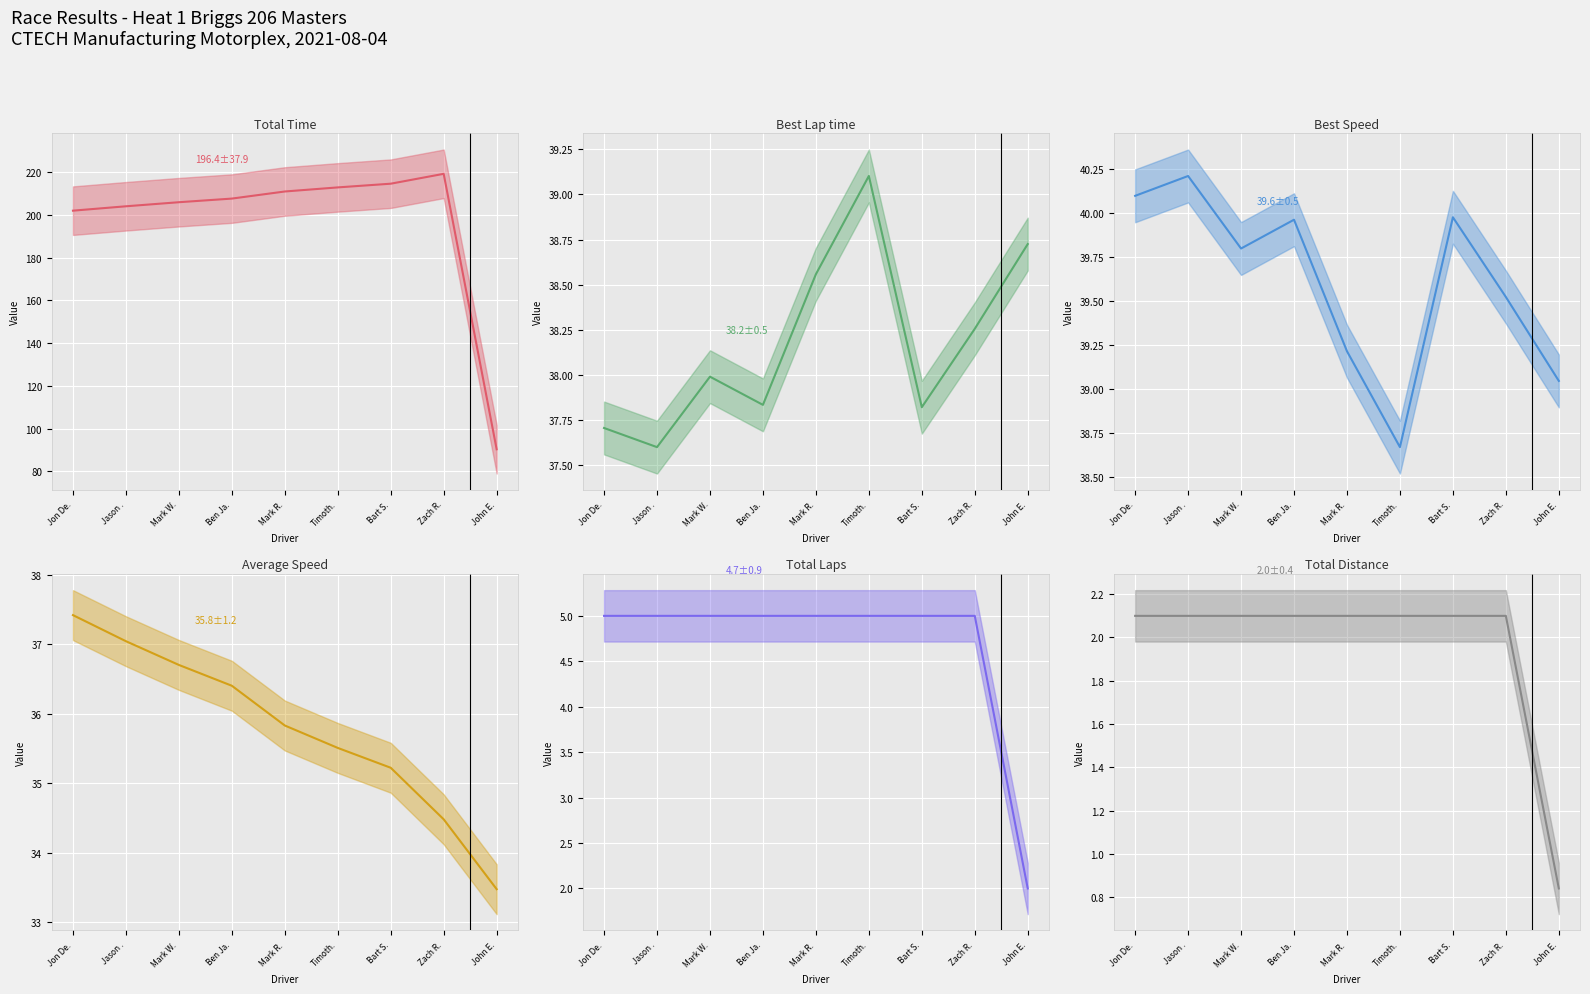

What is the difference between the Best Speed values at John E. and Ben Ja.?

0.9